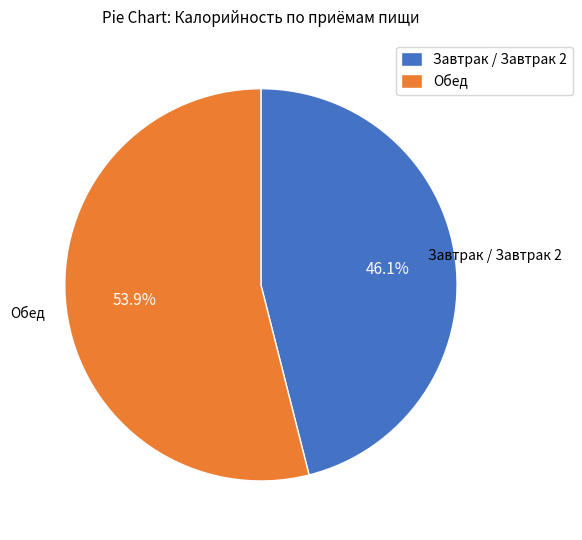

Rank the categories by value from lowest to highest.

Завтрак / Завтрак 2, Обед